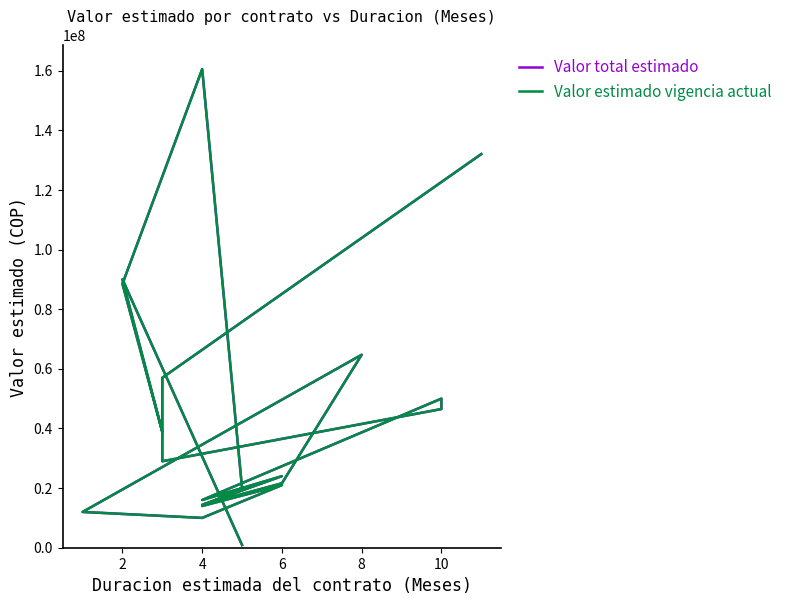

Between 4 and 10, which series saw the biggest shift?

Valor total estimado